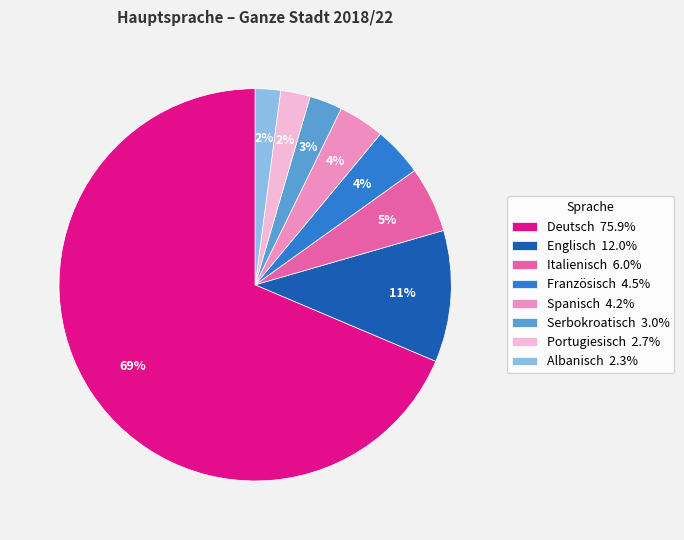

To the nearest percent, what is the combined percentage of Portugiesisch and Serbokroatisch?

5%